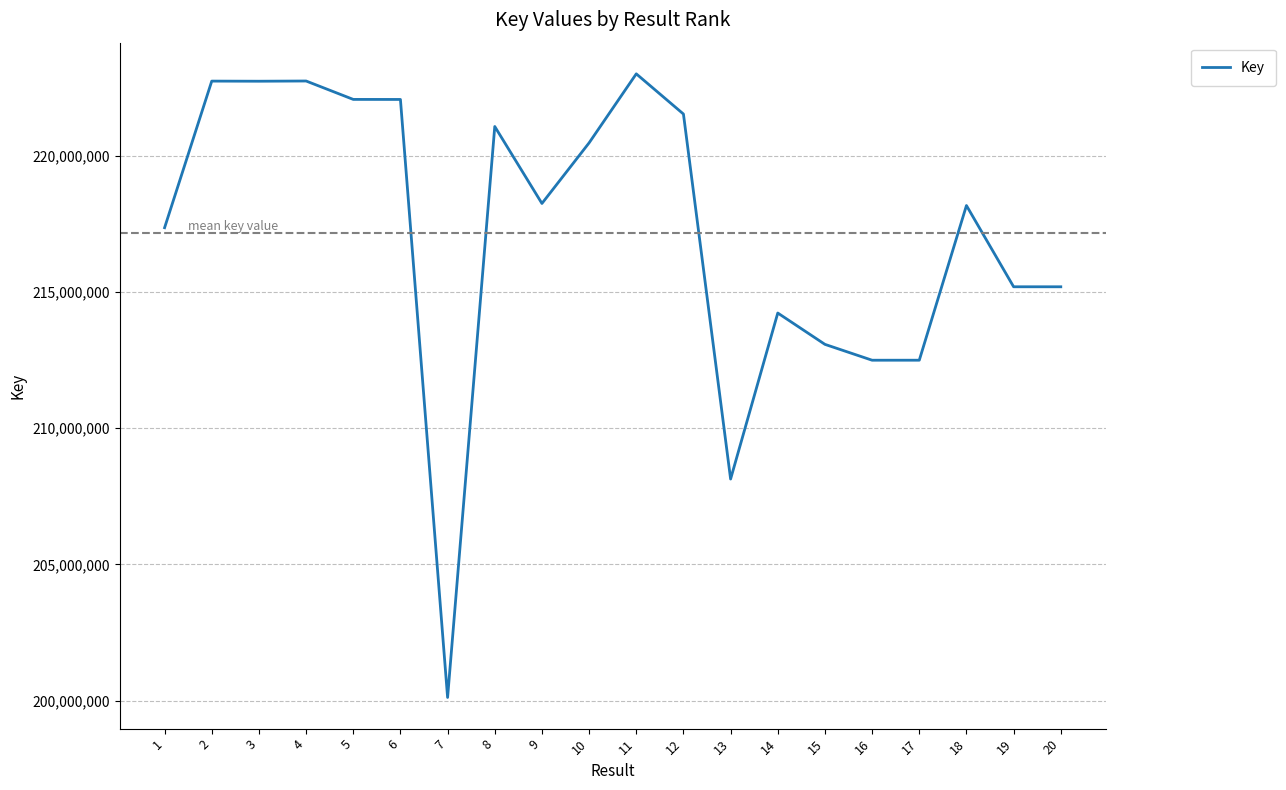

What is the minimum value shown in the chart?

200122734